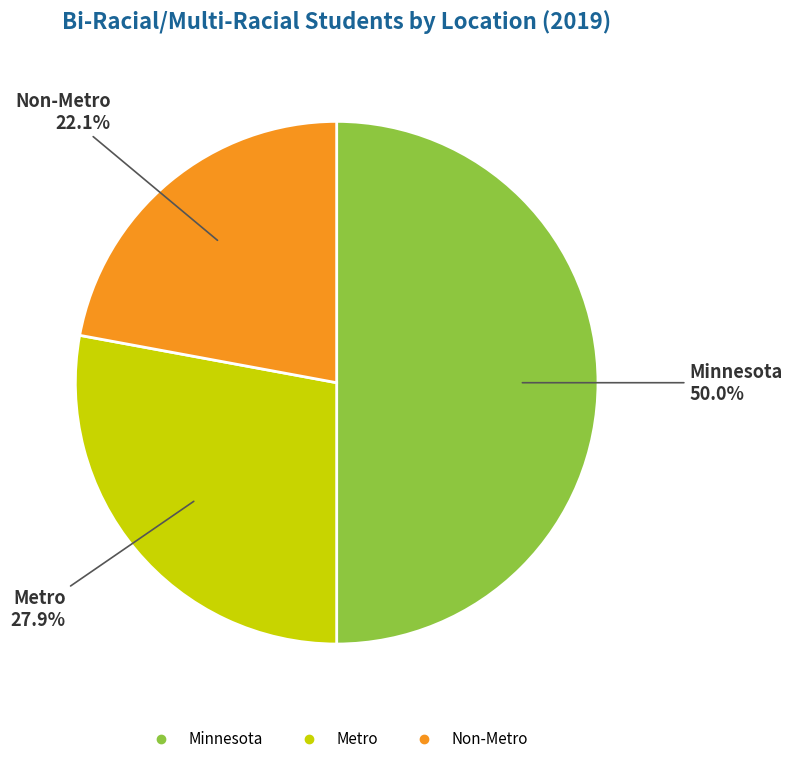

What percentage is the Metro slice, to the nearest percent?

28%